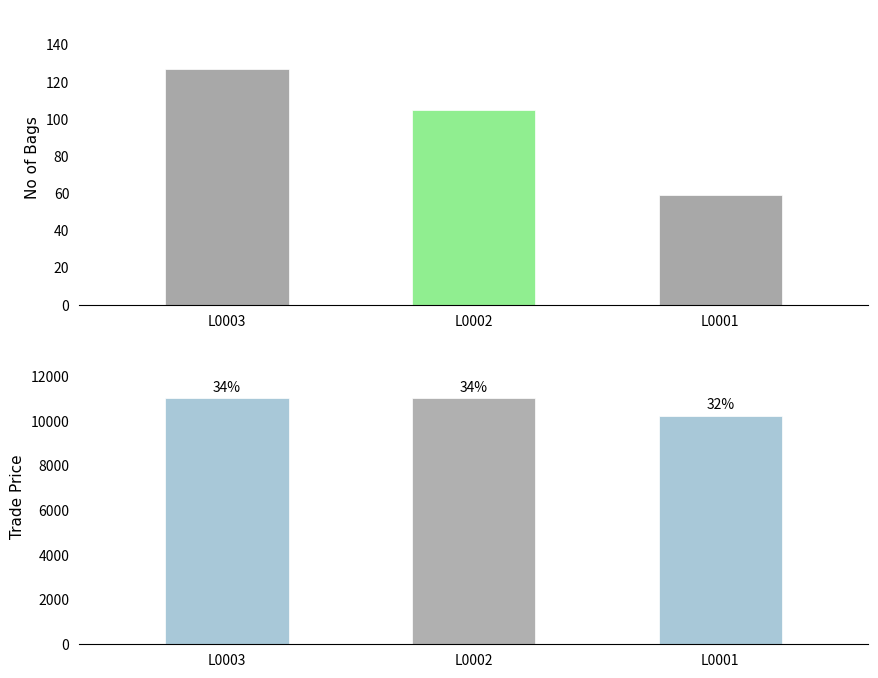

Does the chart contain any negative values?

No